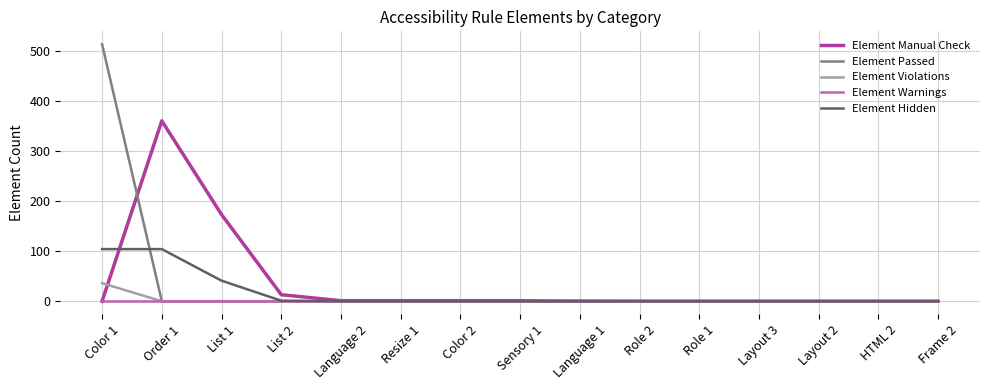

Which category has the highest value across all series?

Color 1